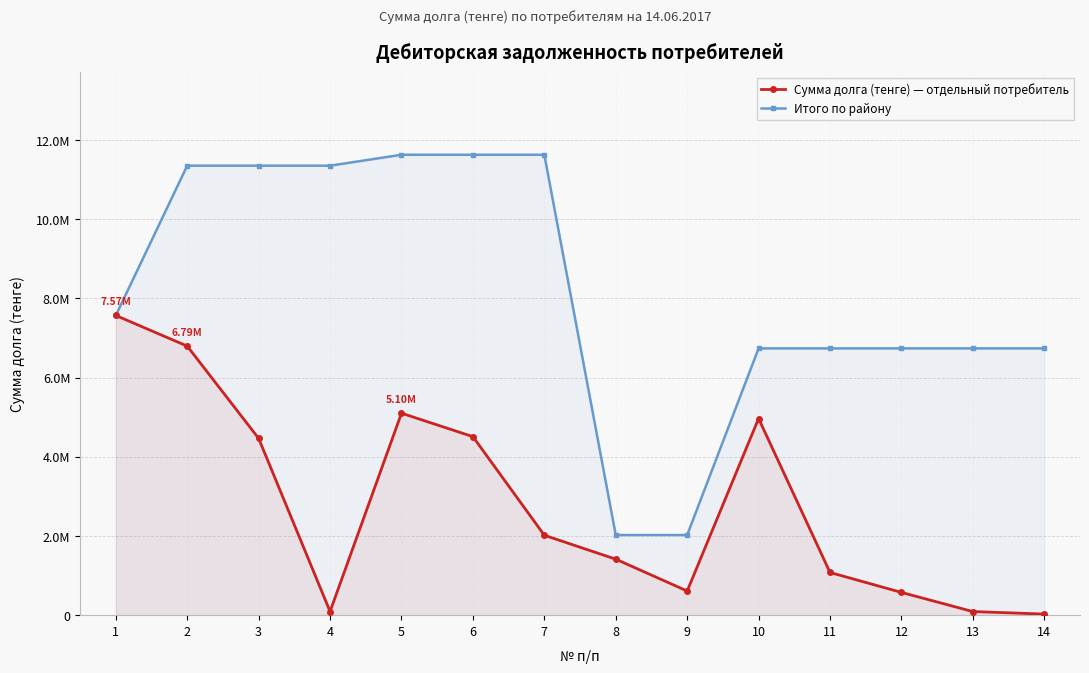

At 6, list the series in order from smallest to largest.

Сумма долга (тенге) — отдельный потребитель, Итого по району